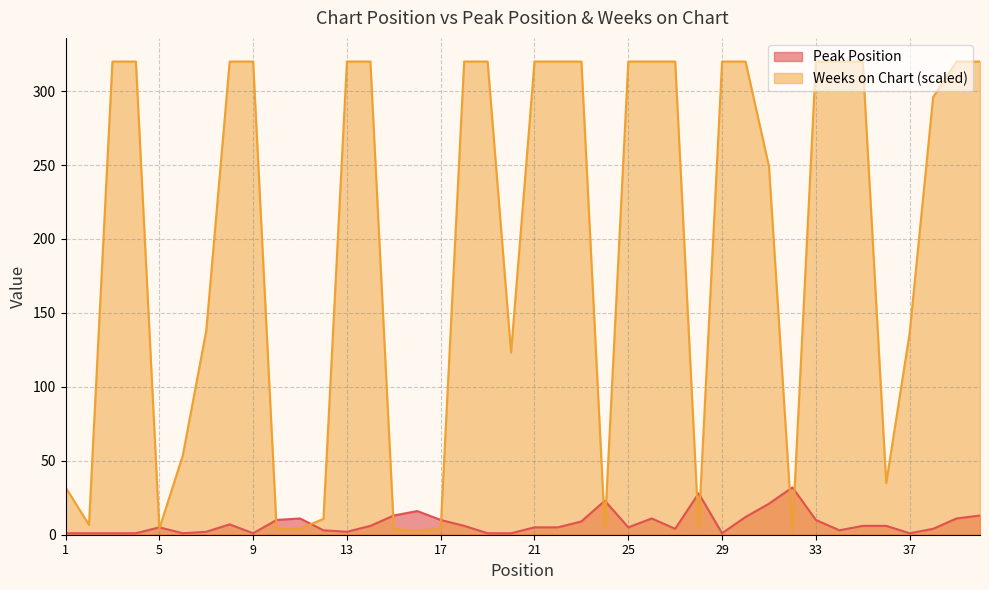

Which has a higher value, 24 or 26?

24